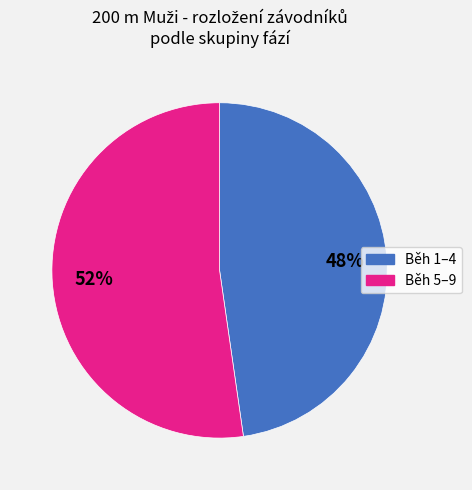

Is there any slice that represents more than half of the pie?

Yes